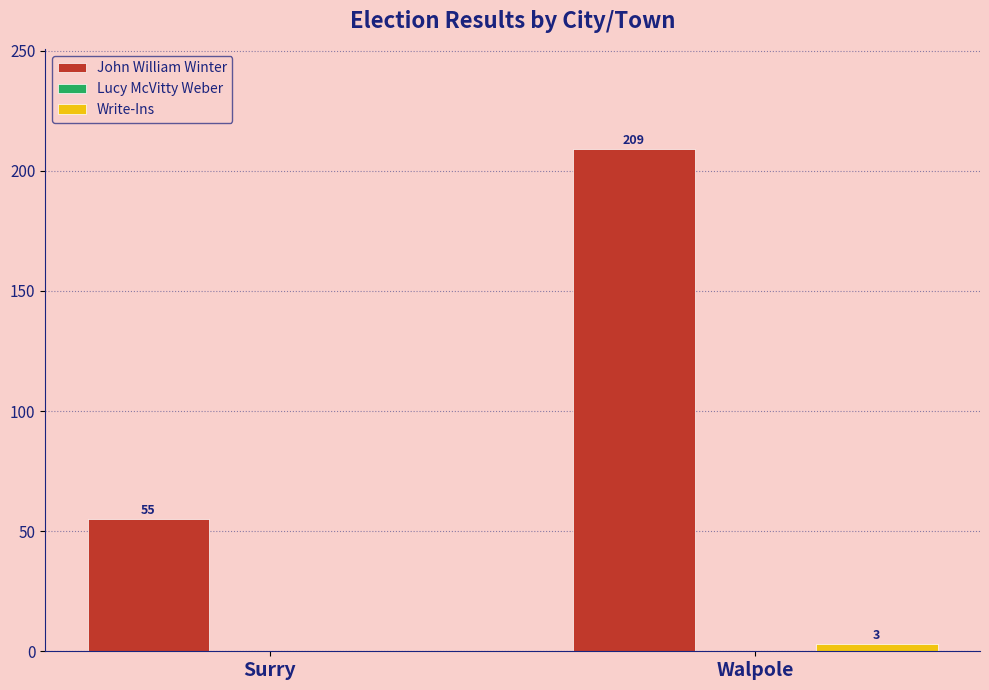

Which label corresponds to the largest value in the chart?

Walpole